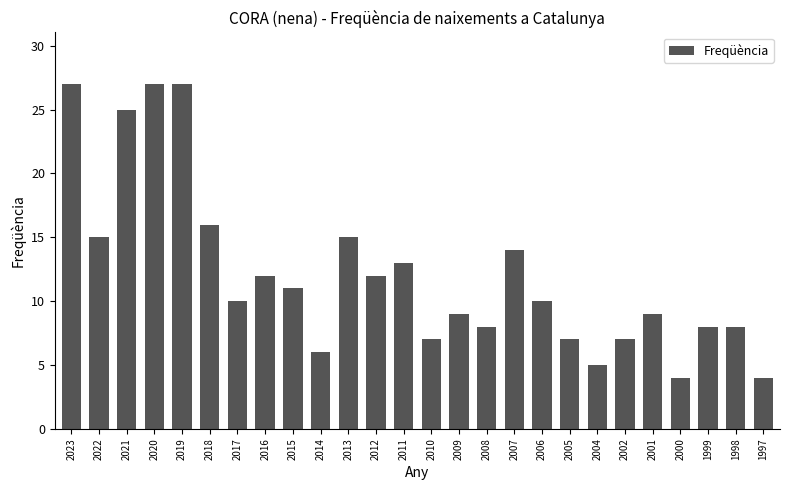

Between 2016 and 1999, which is larger?

2016